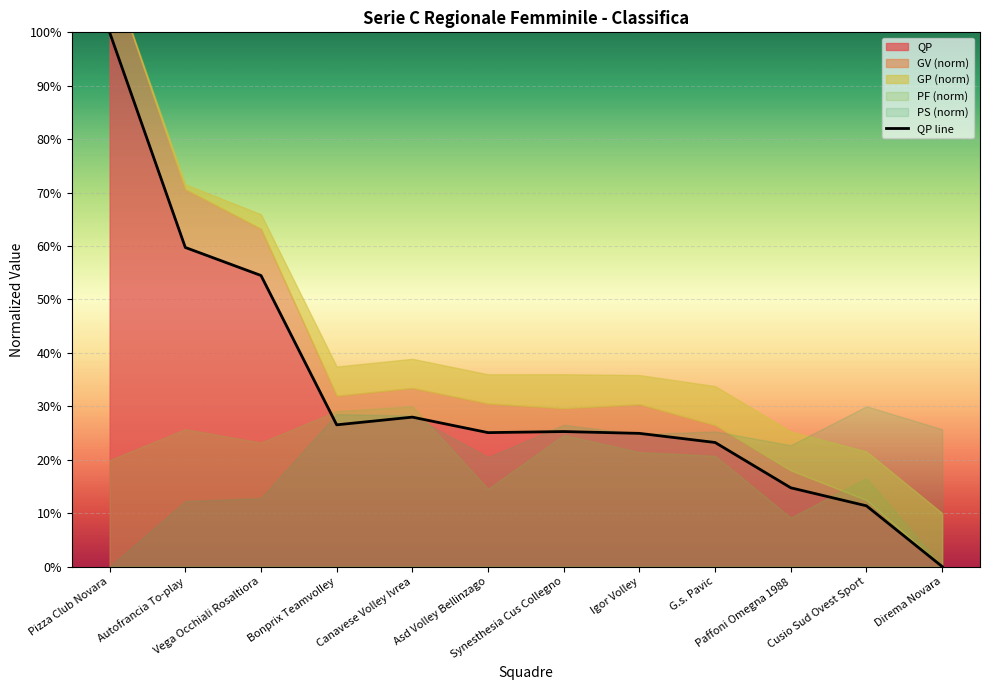

What is the label of the 10th point from the left?

Paffoni Omegna 1988